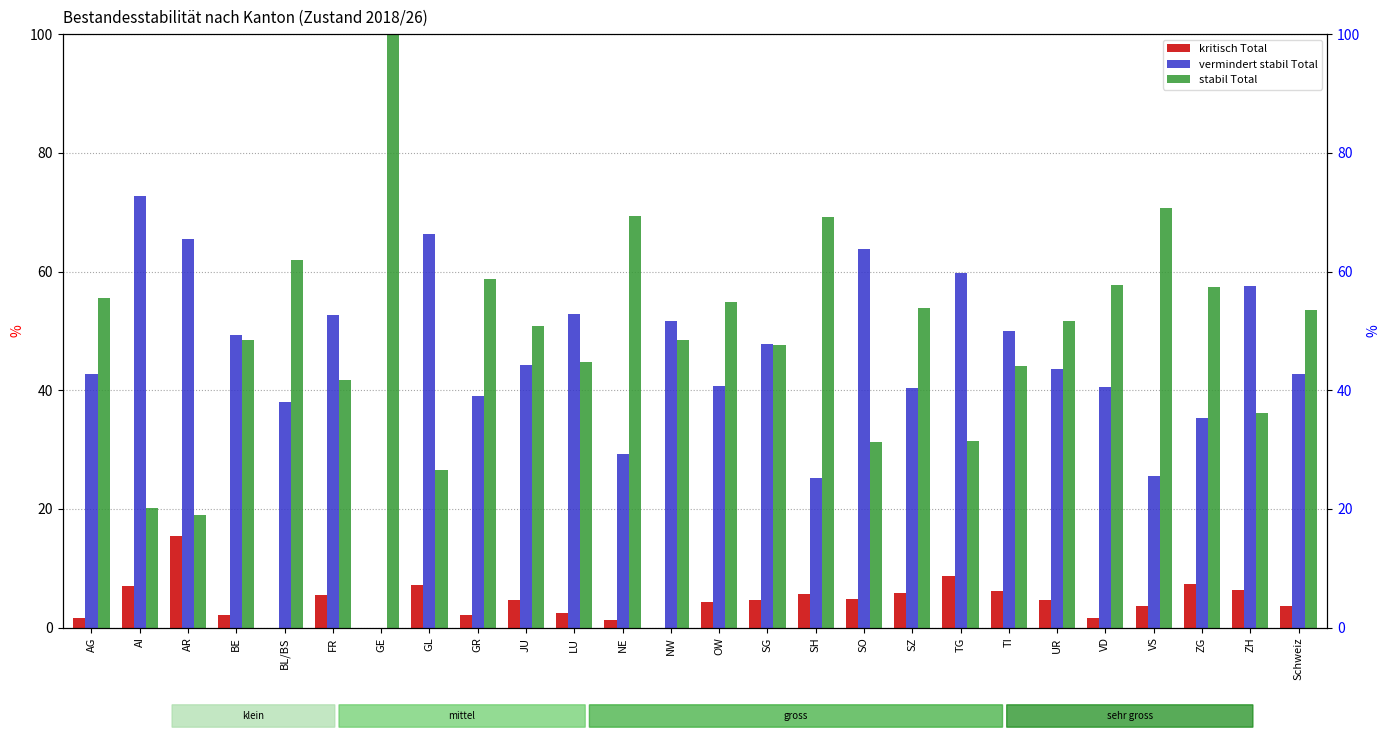

What is the sum of the kritisch Total values at VD and ZH?

8.1